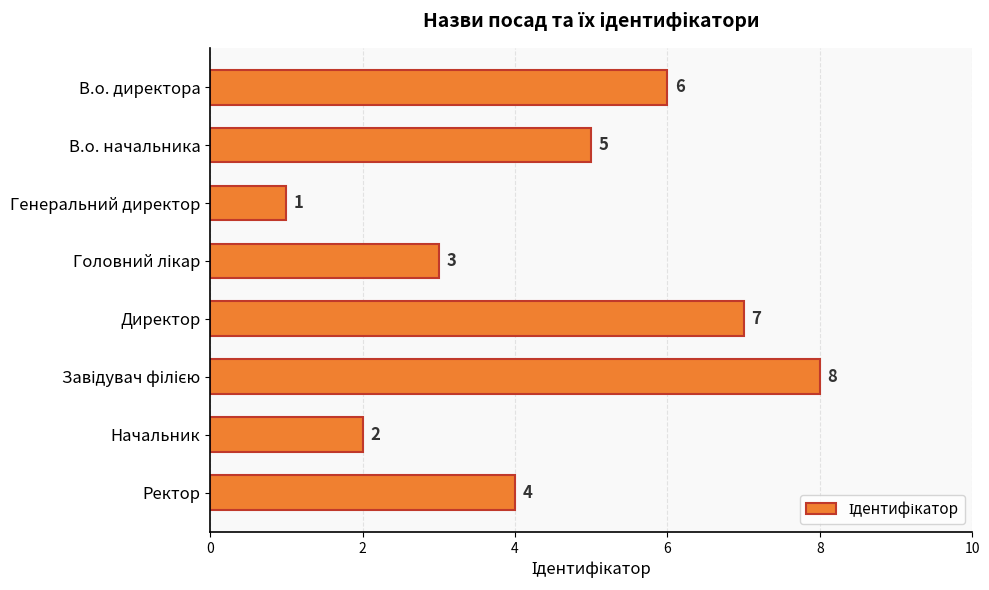

True or false: the data shows 1 at Генеральний директор.

True